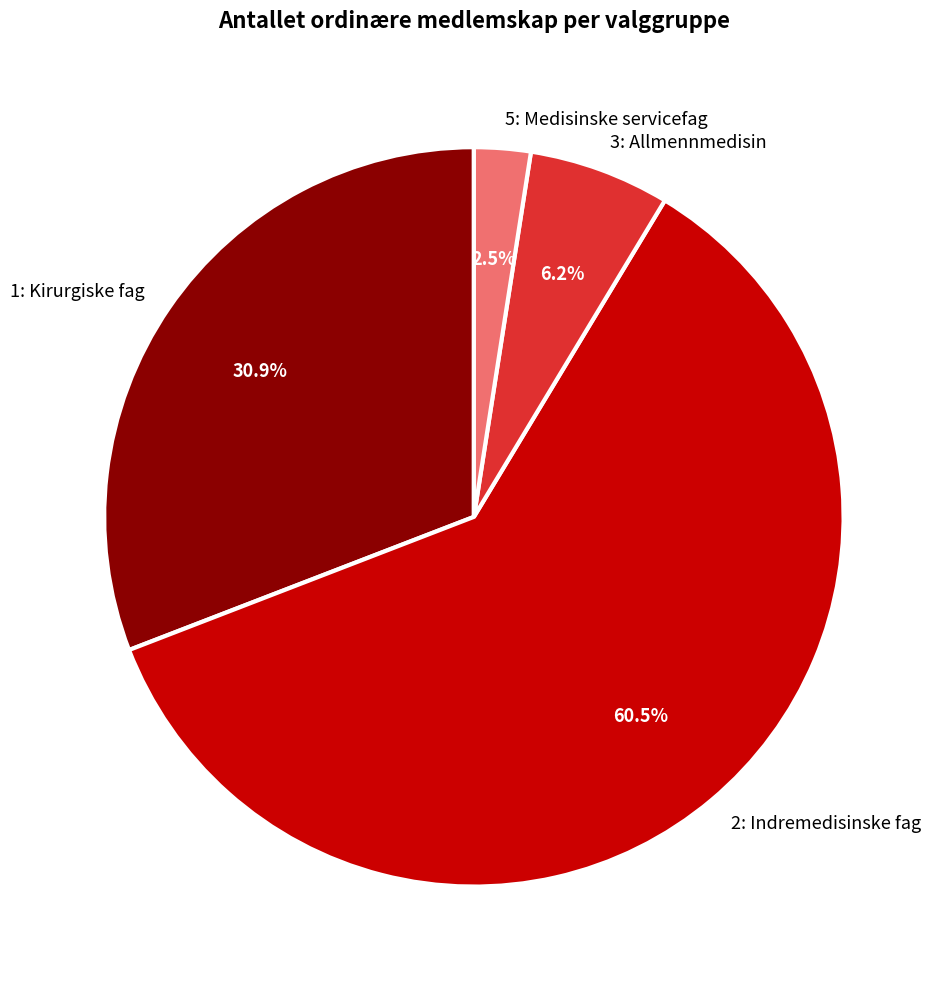

Which category has the smallest portion of the pie?

5: Medisinske servicefag